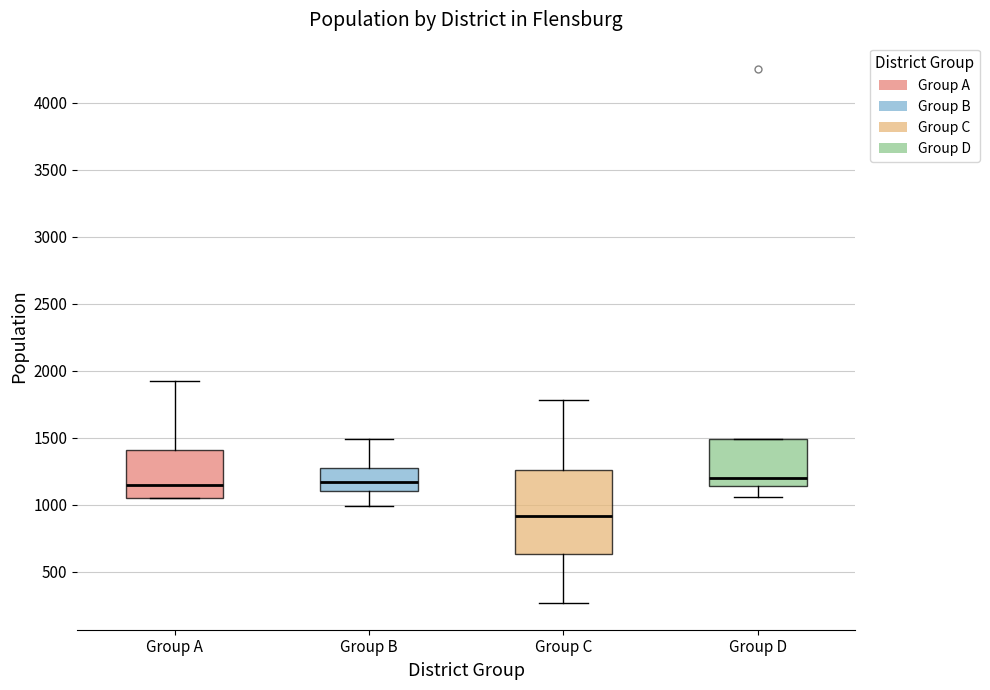

Which box's median line is the lowest?

Group C